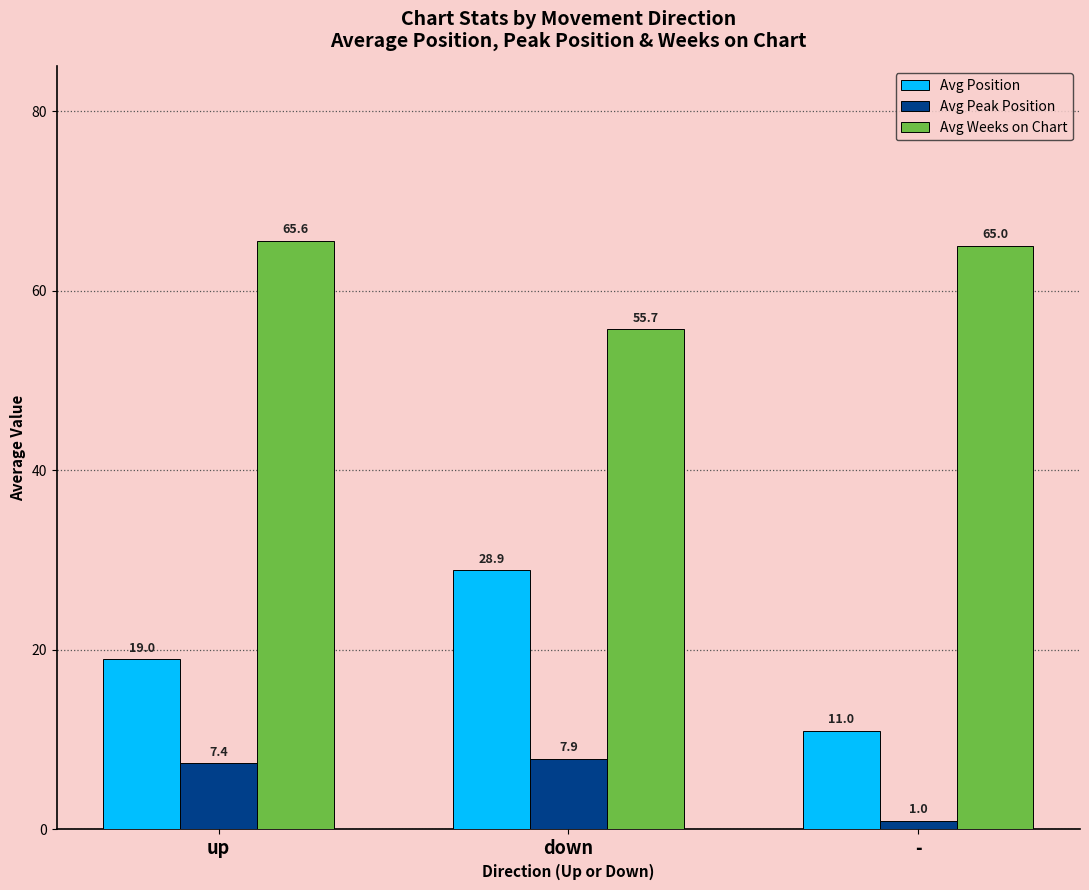

What is the maximum value for Avg Weeks on Chart?

65.6